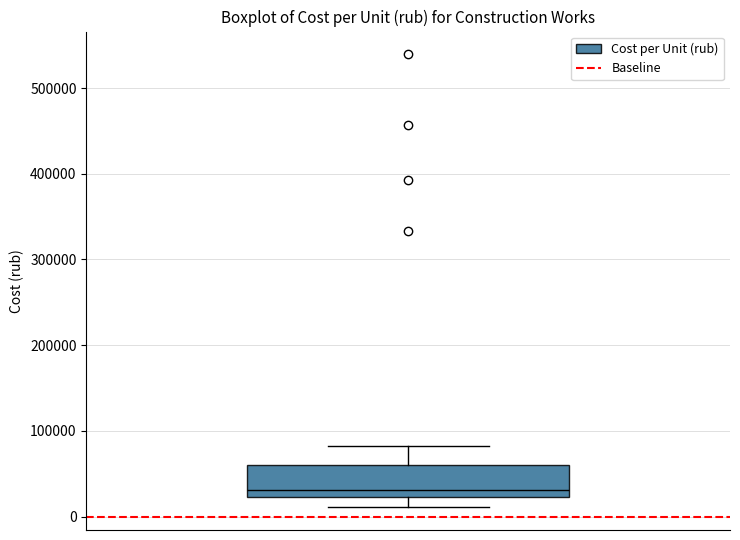

Transcribe this box plot: give where the median line is, the range the box spans, and where the two whiskers end, as read against the y-axis. The values are not printed on the chart, so give them approximately, as read against the axis.

median 30000, box 20000 to 60000, whiskers 10000 to 80000